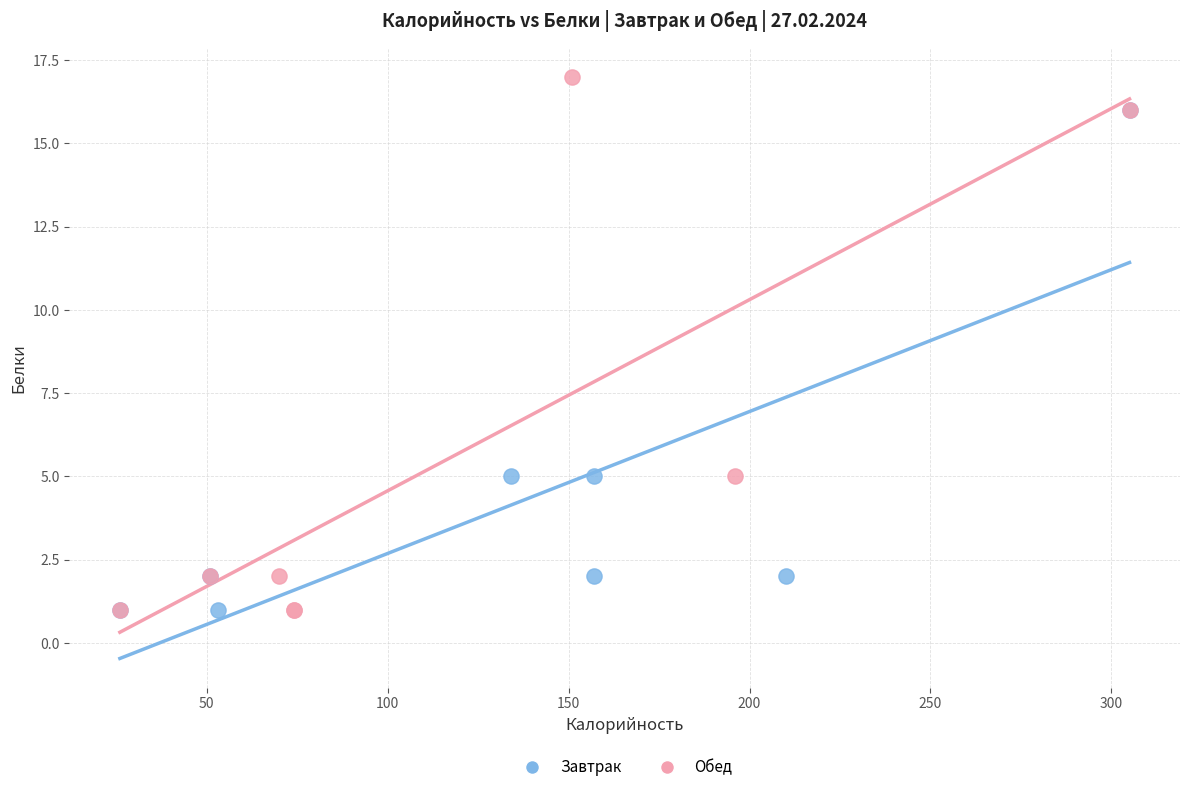

Which series reaches the maximum Y coordinate?

Обед